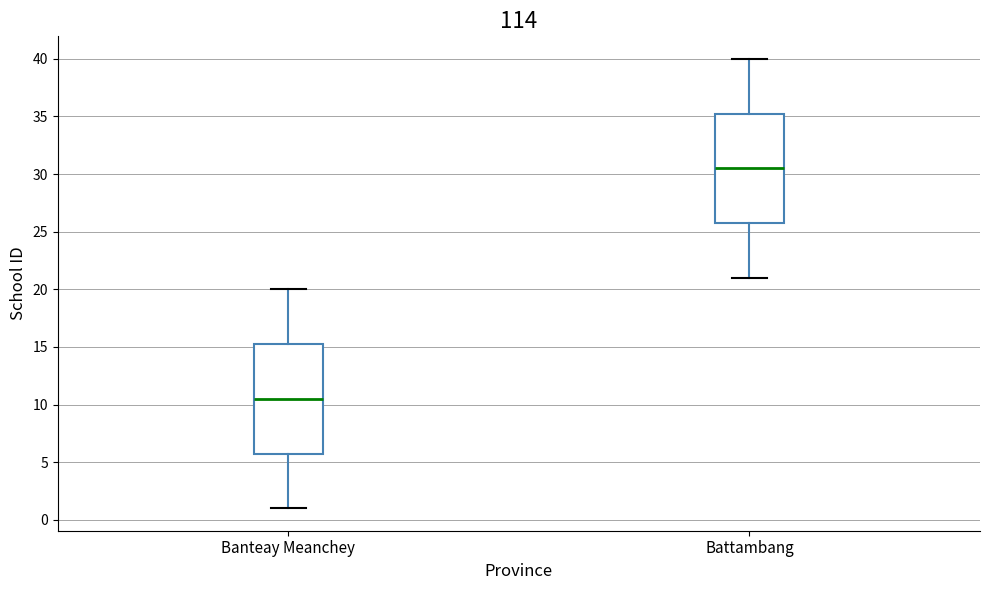

Where does the lower whisker of the box for Banteay Meanchey end on the y-axis? The values are not printed on the chart, so give them approximately, as read against the axis.

1.0